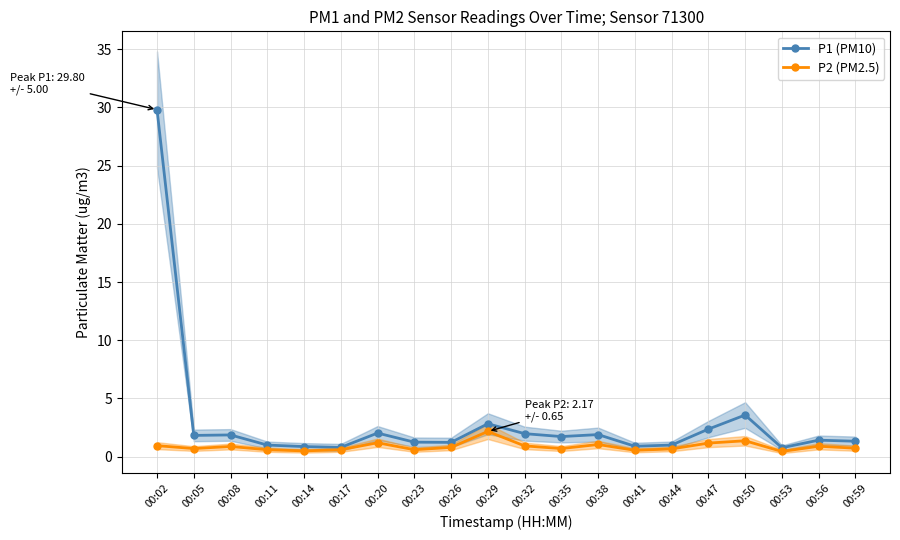

What is the value of the P2 (PM2.5) point at the 14th from the left?

0.6